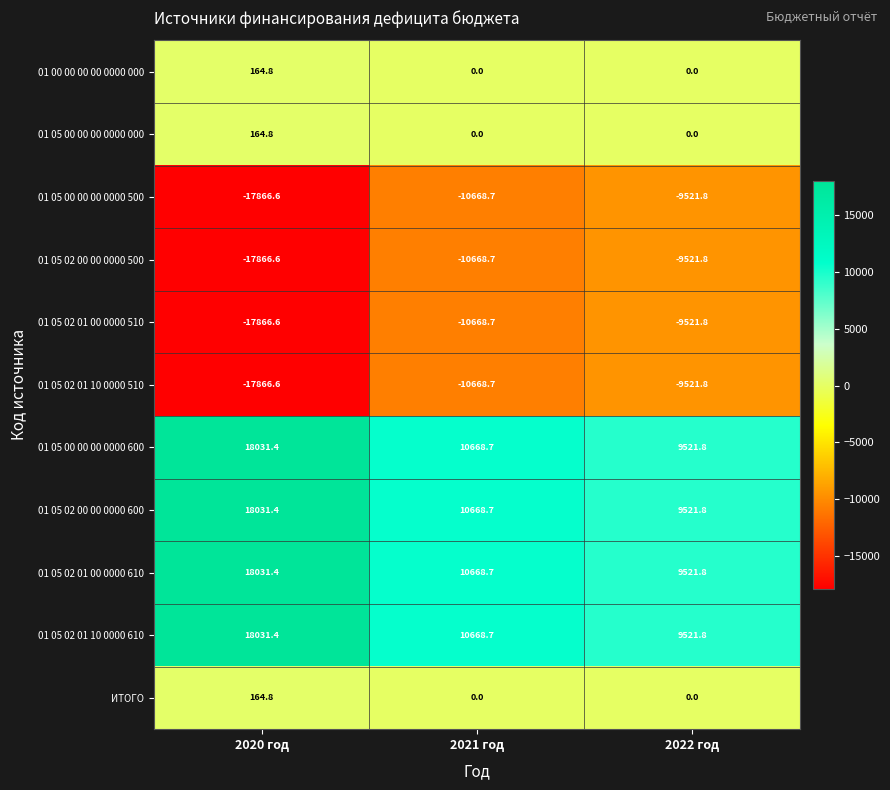

What is the difference between the highest and lowest values at 2021 год?

21337.4